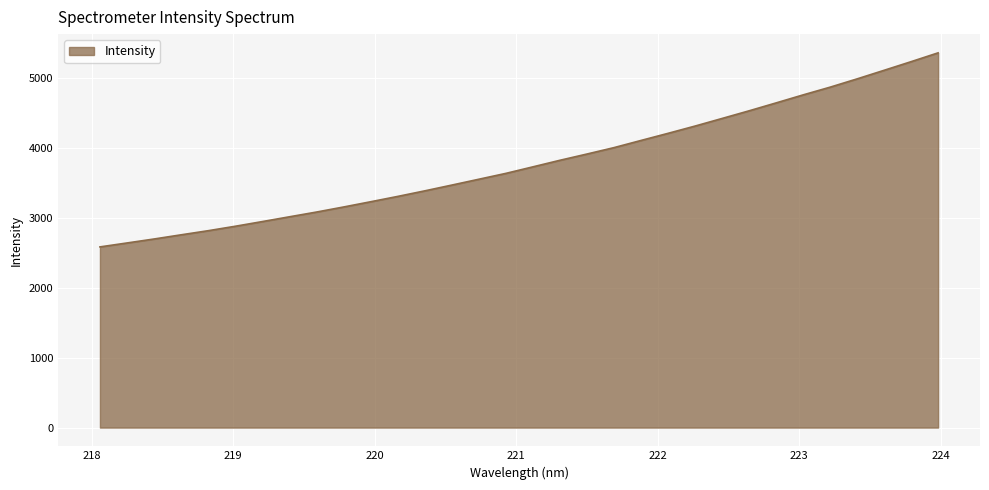

What is the difference between the maximum and minimum values?

2778.4